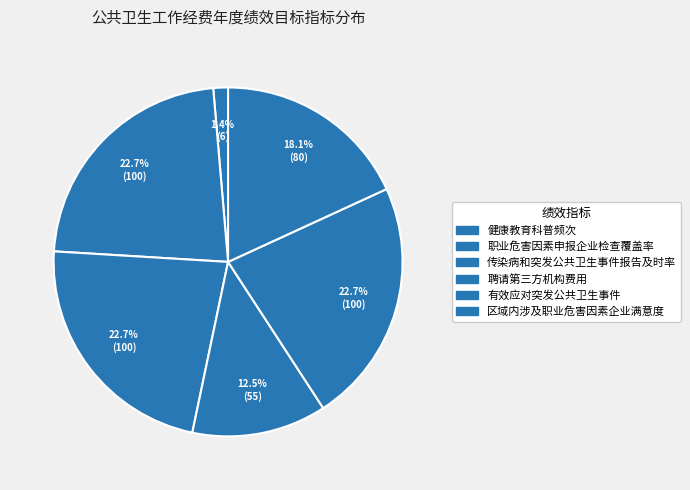

Approximately how many times larger is the value at 传染病和突发公共卫生事件报告及时率 compared to 区域内涉及职业危害因素企业满意度?

1.2